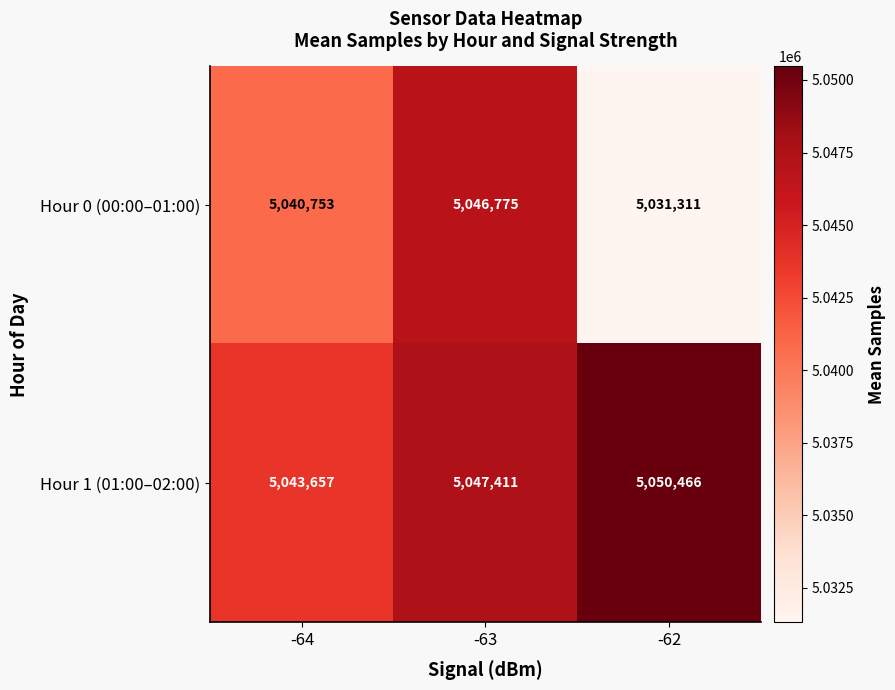

Is it true that Hour 0 (00:00–01:00) equals 2399788 at -62?

False